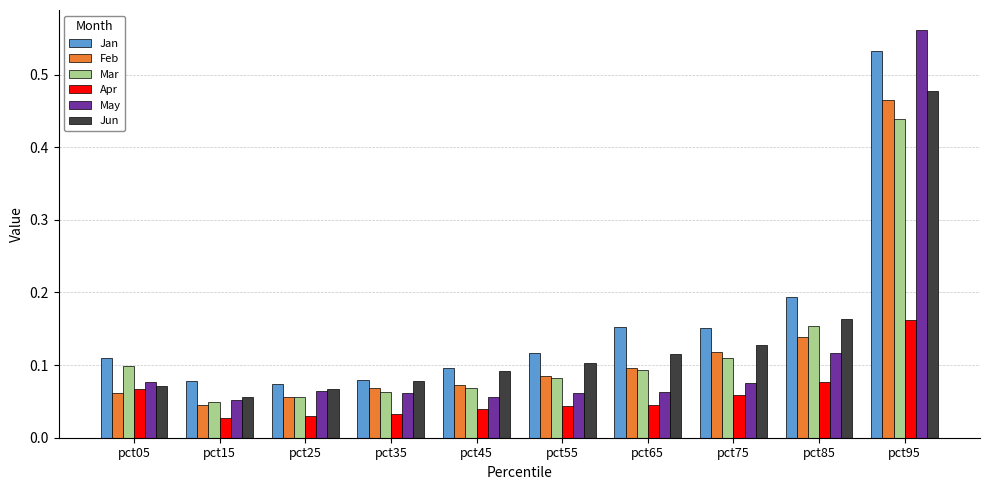

Are the bars grouped side by side (vs. stacked)?

Yes